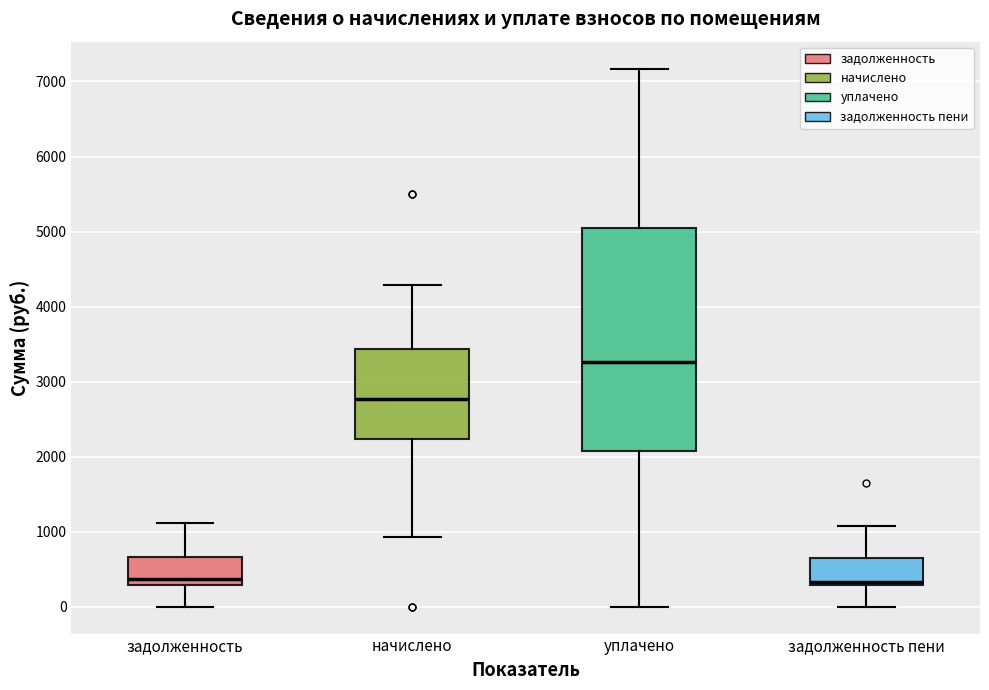

Where does the upper whisker of the box for начислено end on the y-axis? The values are not printed on the chart, so give them approximately, as read against the axis.

4300